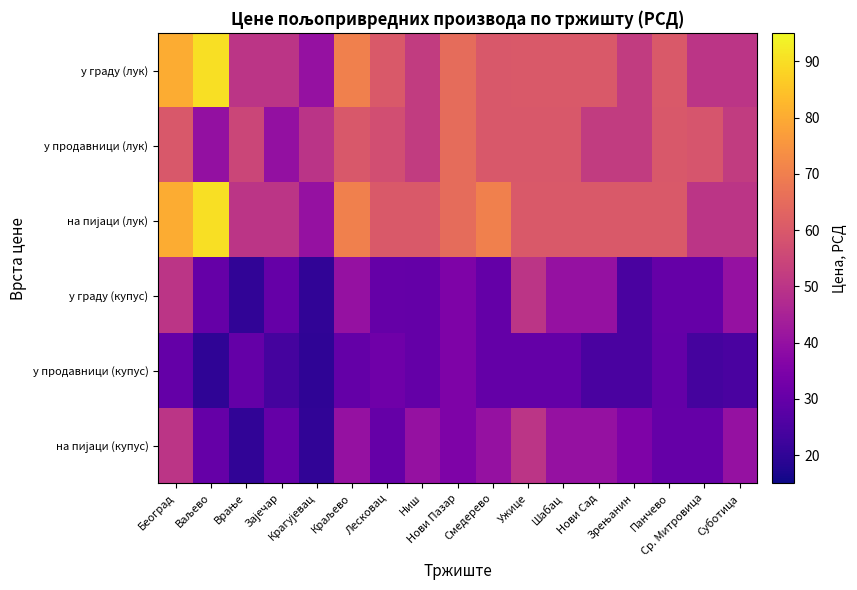

Rank the series by their maximum value, from highest to lowest.

у граду (лук), на пијаци (лук), у продавници (лук), у граду (купус), на пијаци (купус), у продавници (купус)